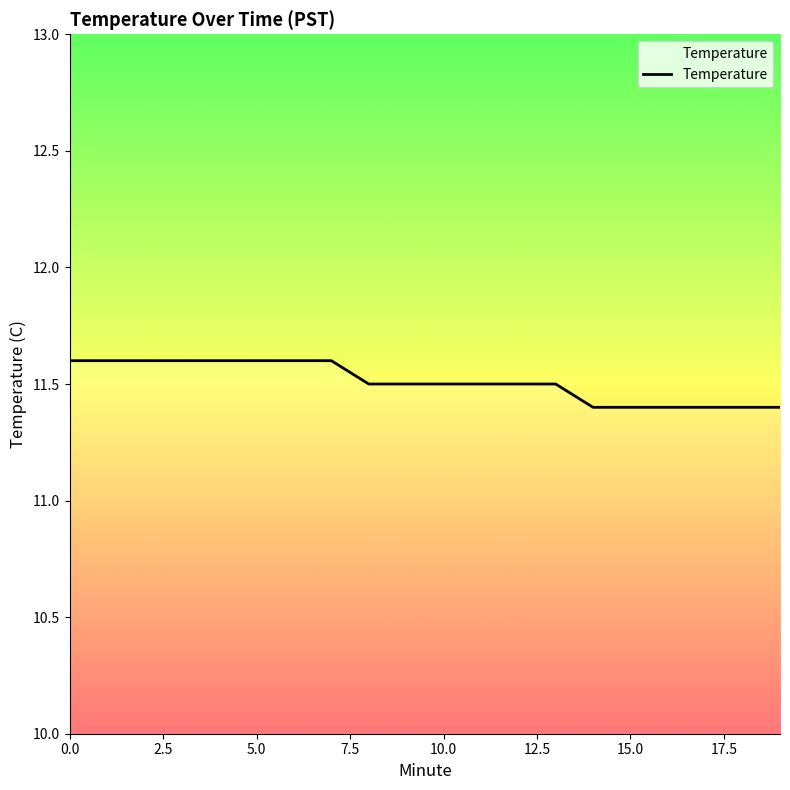

What is the difference between the maximum and second lowest values?

0.2